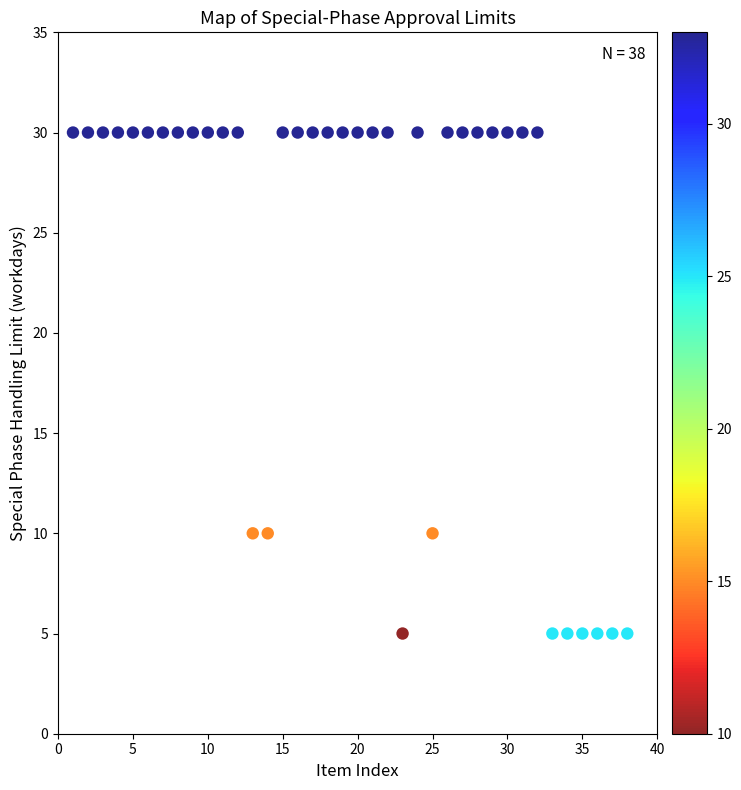

What is the range of X values (max minus min)?

37